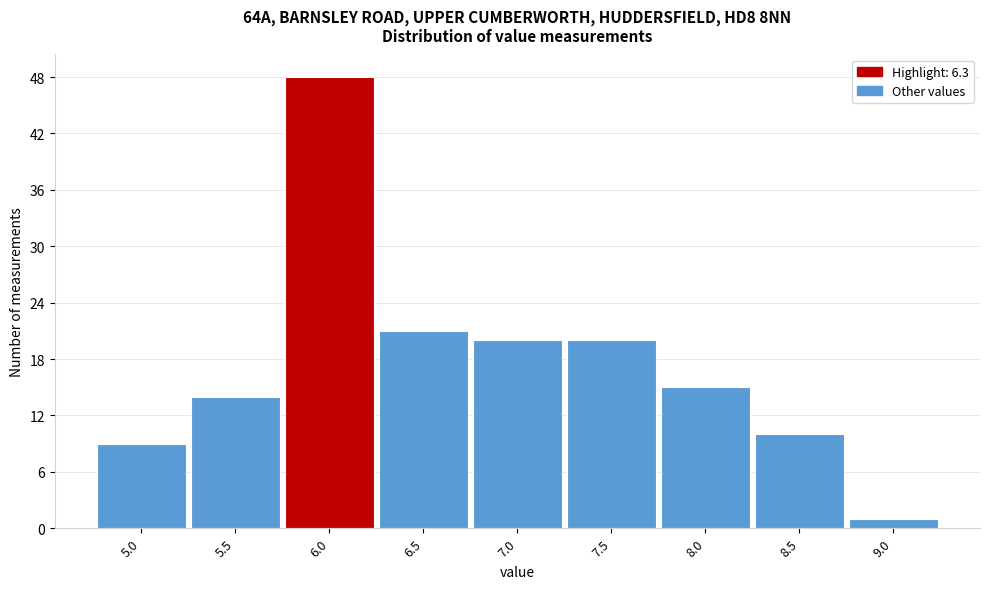

Reading left to right, transcribe all the data shown in this chart.

9	14	48	21	20	20	15	10	1